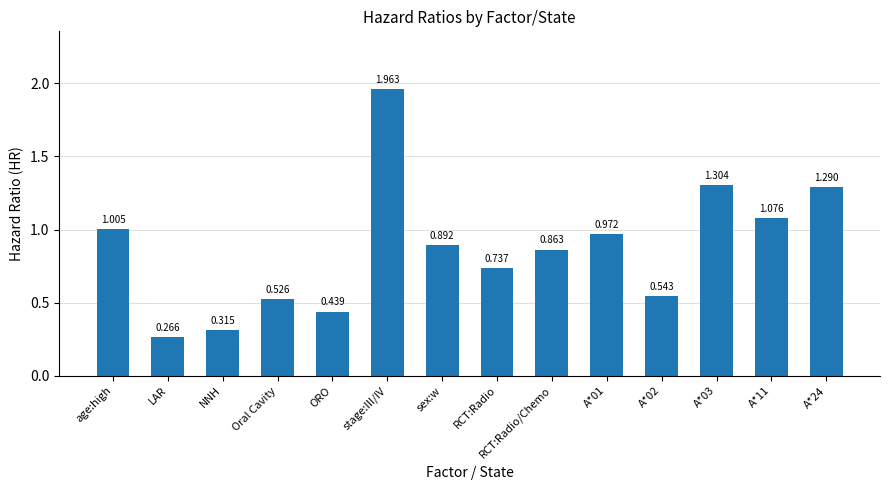

Which has a higher value, stage:III/IV or LAR?

stage:III/IV